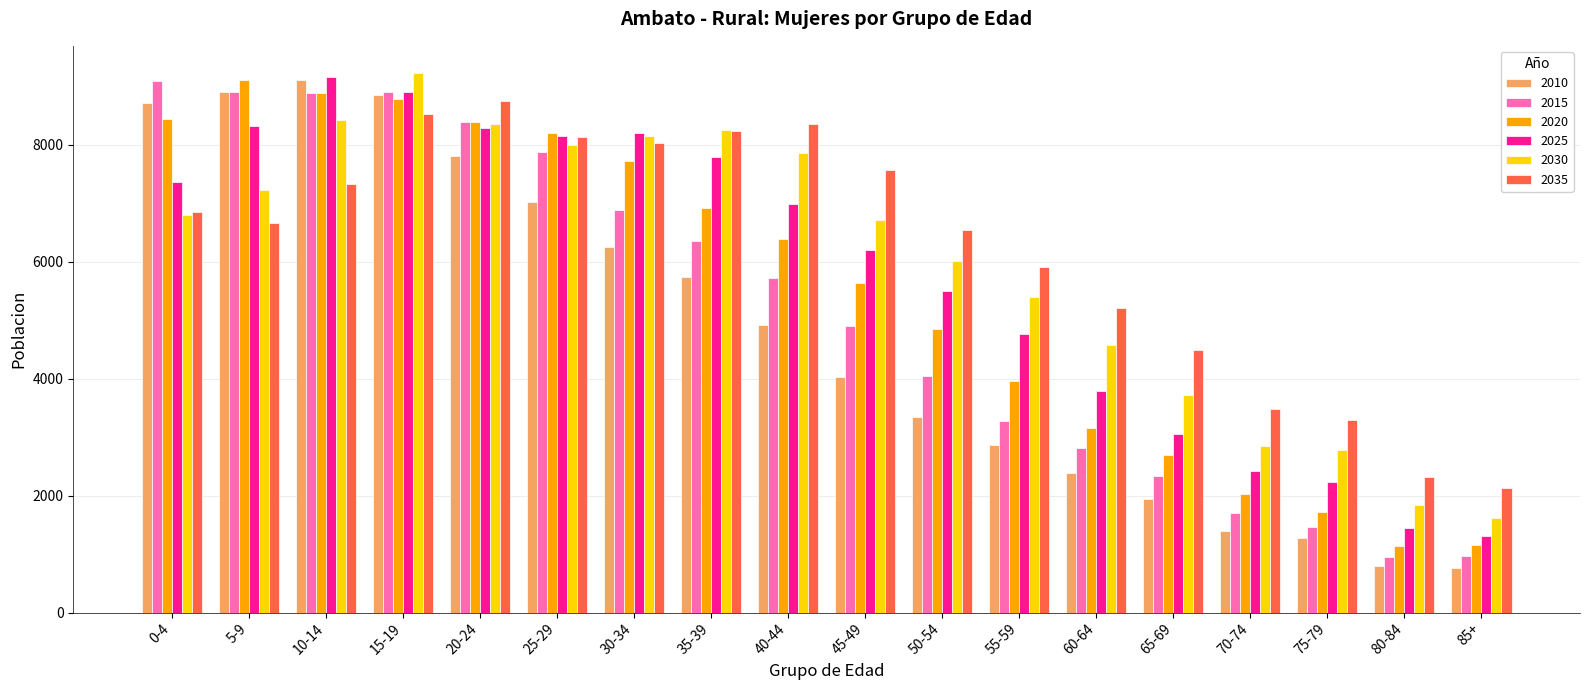

How many data points does each series have?

18